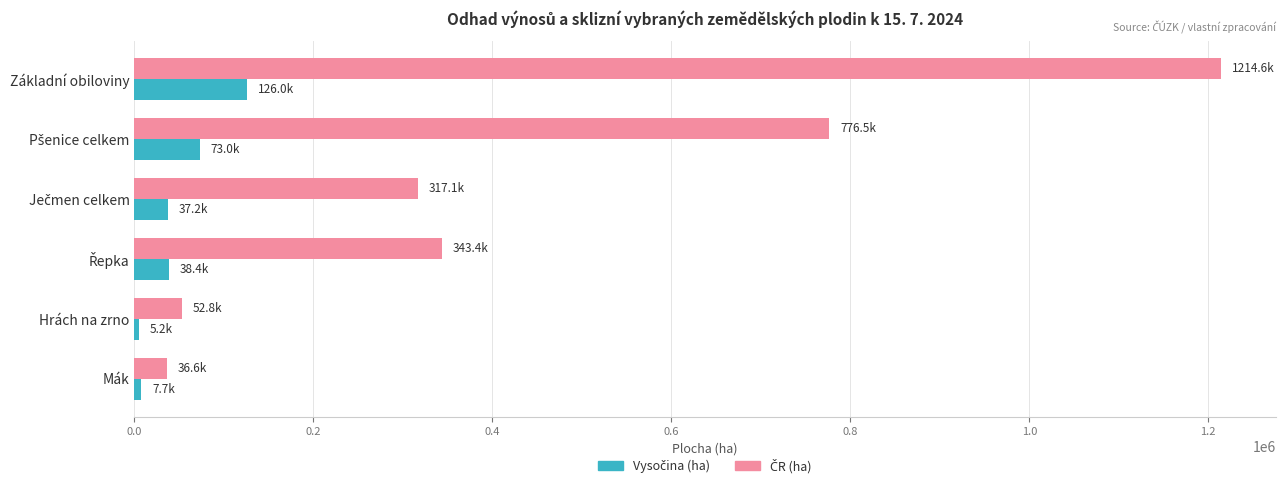

Count the number of categories in the chart.

6